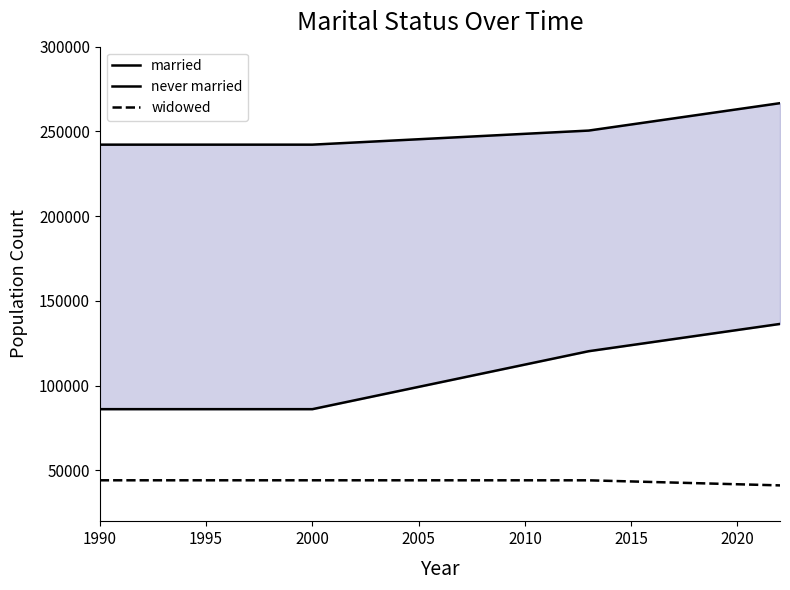

What is the maximum value for widowed?

44120